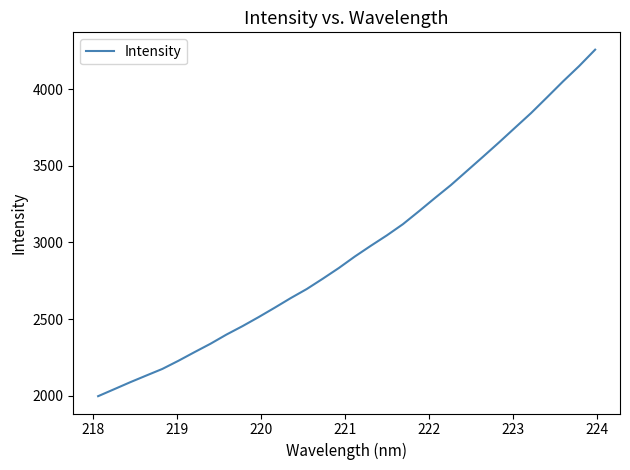

What is the difference between the maximum and minimum values?

2260.4